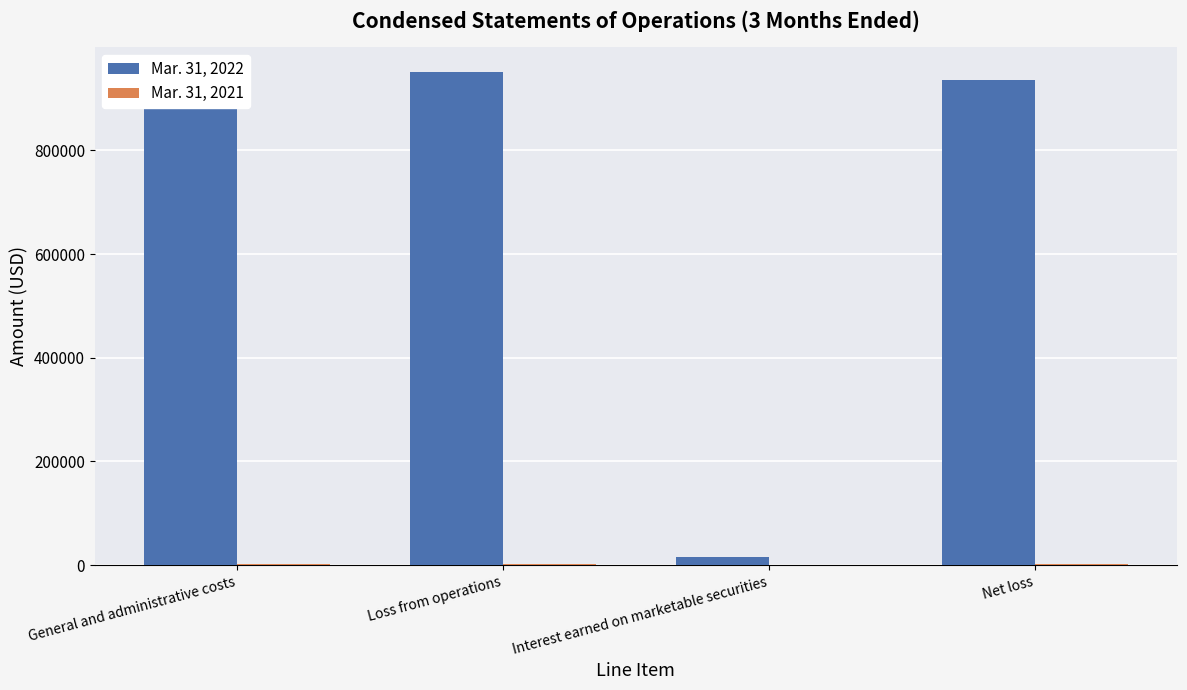

List the labels in order of Mar. 31, 2022 value, smallest first.

Interest earned on marketable securities, Net loss, General and administrative costs, Loss from operations